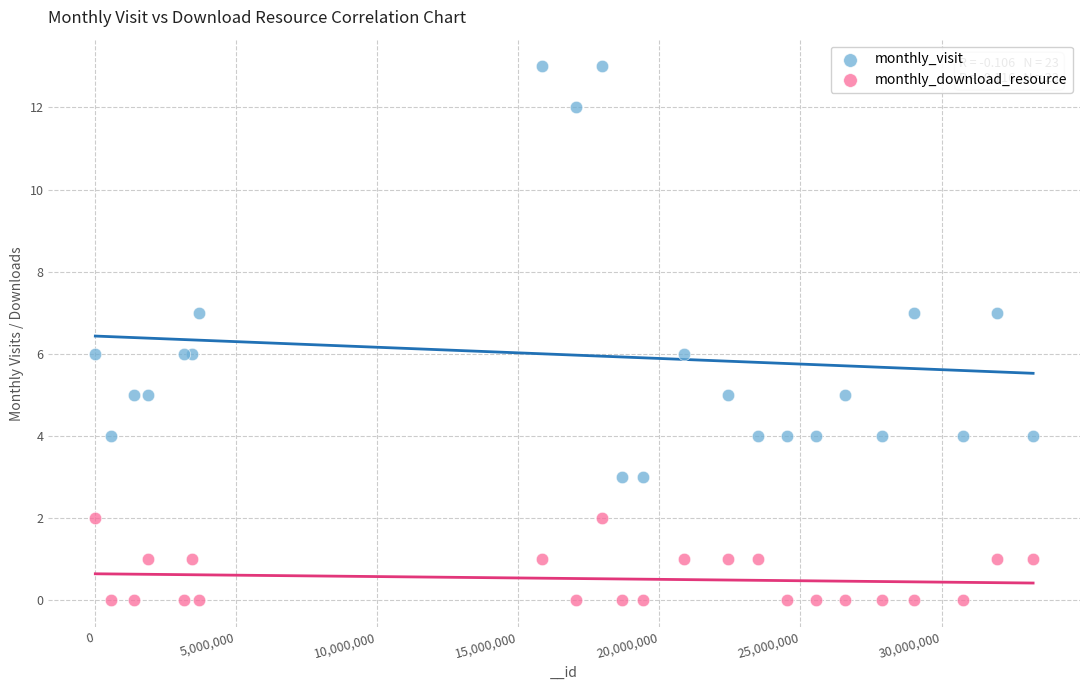

What is the X range (max minus min) for the scatter plot?

33224088